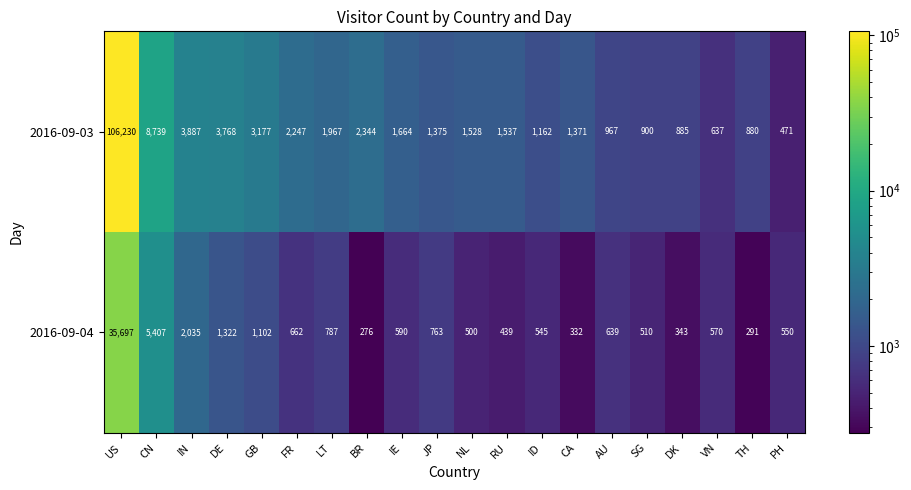

At which label is 2016-09-03 closest to 53350?

CN